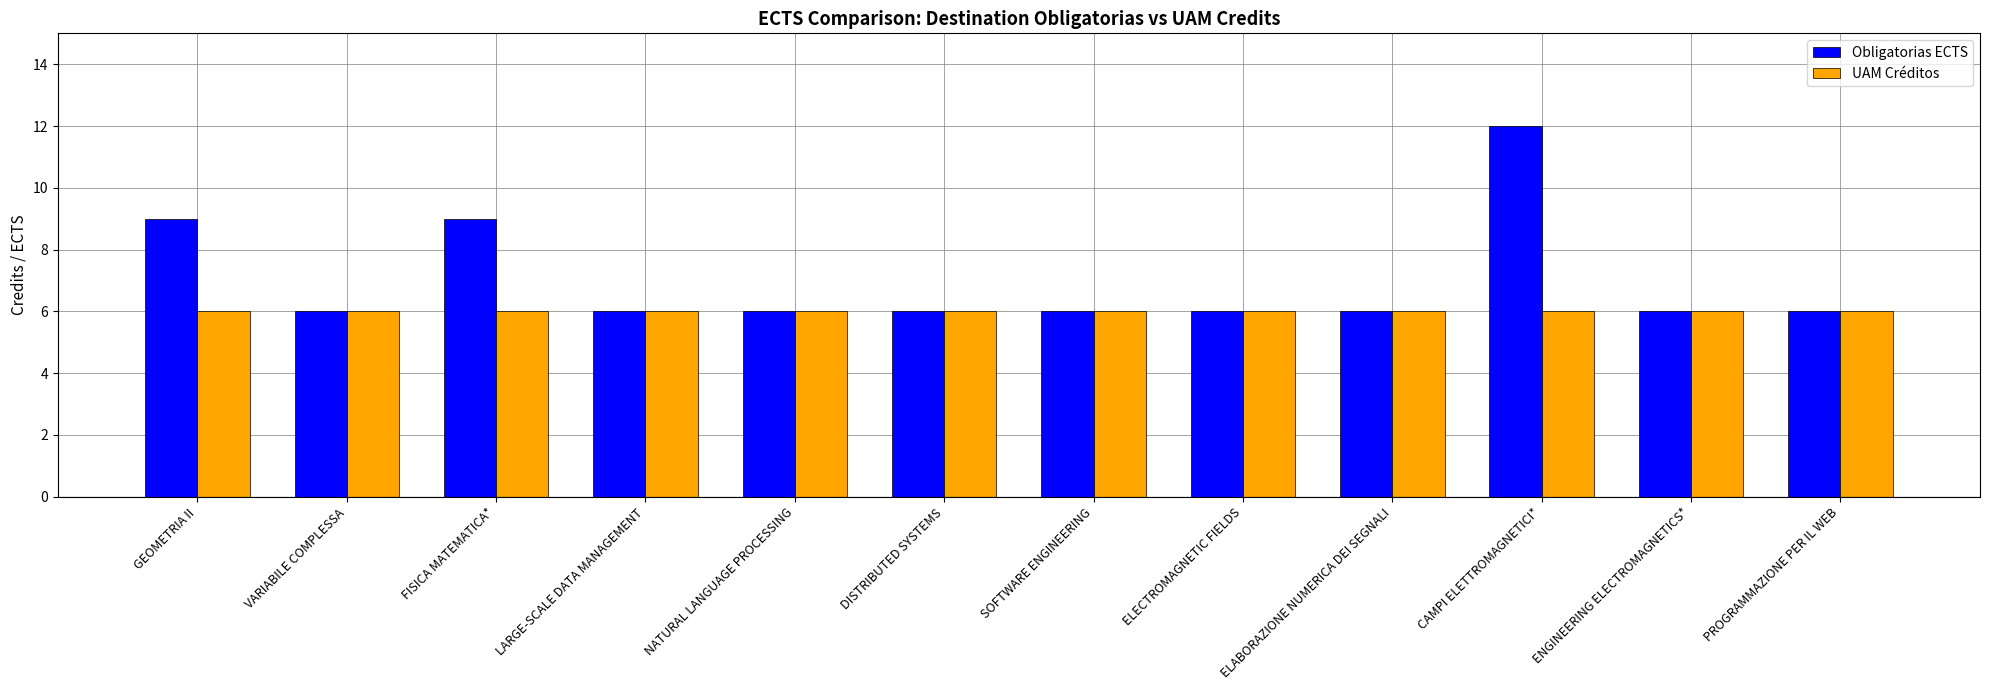

What value does the UAM Créditos series have at ELABORAZIONE NUMERICA DEI SEGNALI?

6